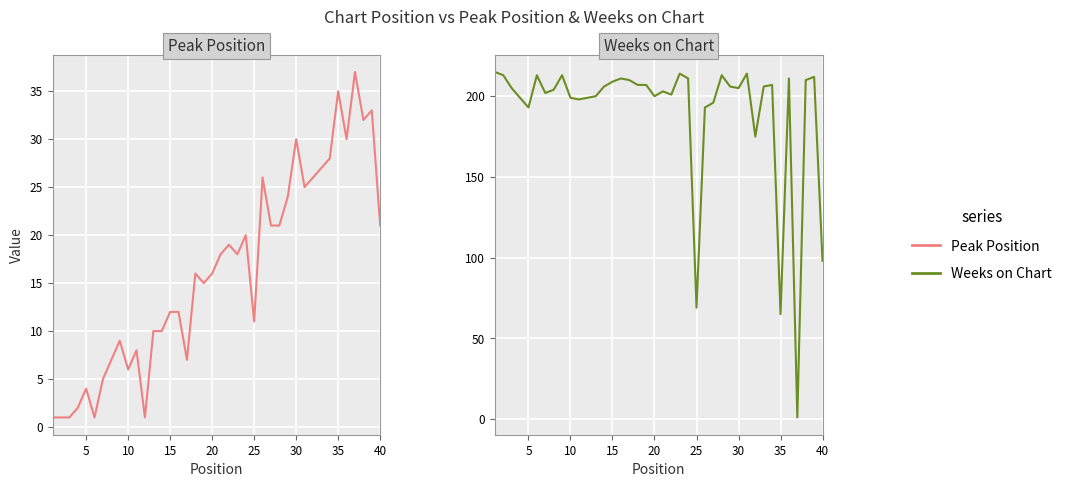

Reading left to right, transcribe all the data shown in this chart.

Peak Position: 1	1	1	2	4	1	5	7	9	6	8	1	10	10	12	12	7	16	15	16	18	19	18	20	11	26	21	21	24	30	25	26	27	28	35	30	37	32	33	21
Weeks on Chart: 215	213	205	199	193	213	202	204	213	199	198	199	200	206	209	211	210	207	207	200	203	201	214	211	69	193	196	213	206	205	214	175	206	207	65	211	1	210	212	98